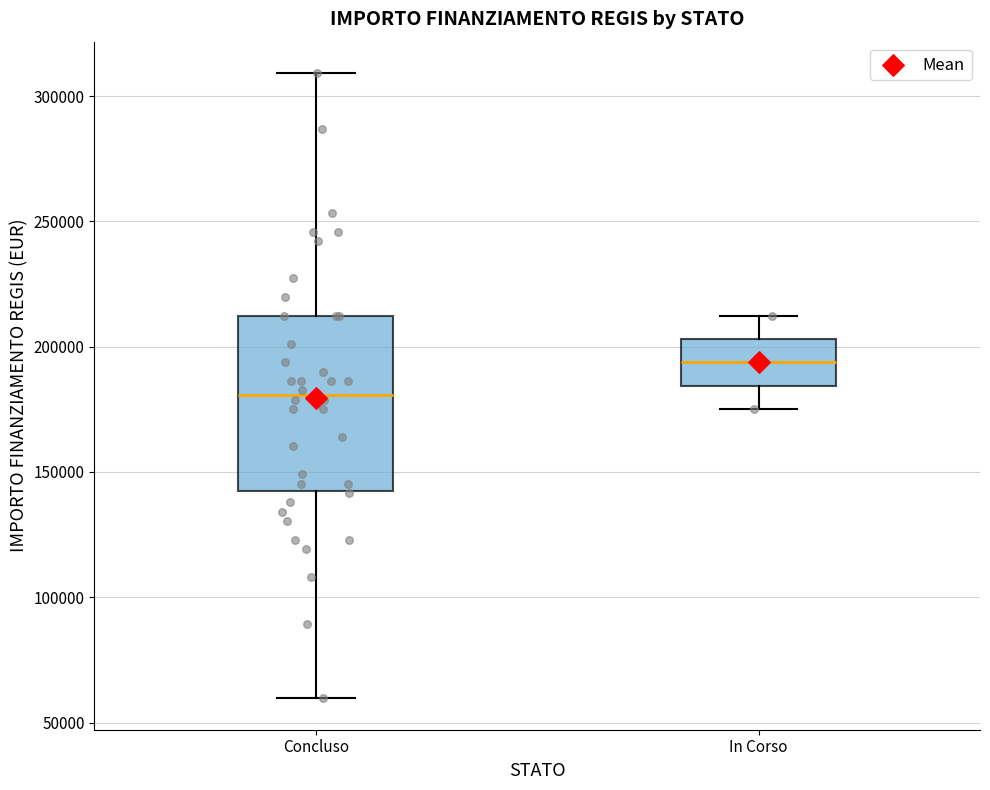

Which box's median line is the lowest?

Concluso